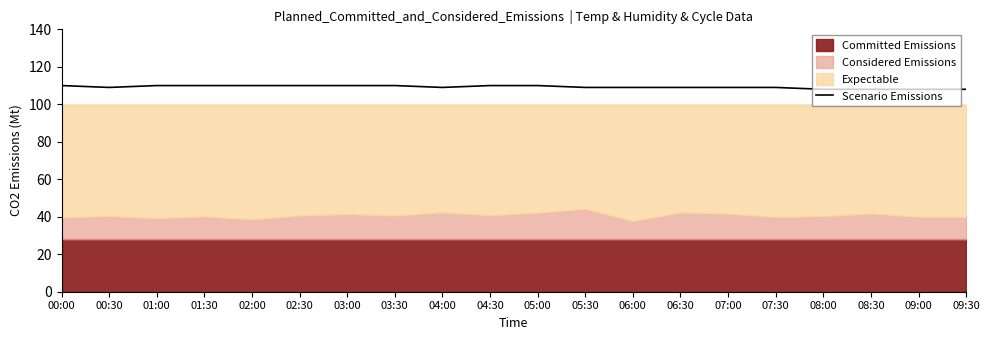

Between 02:30 and 06:30, which is larger?

02:30